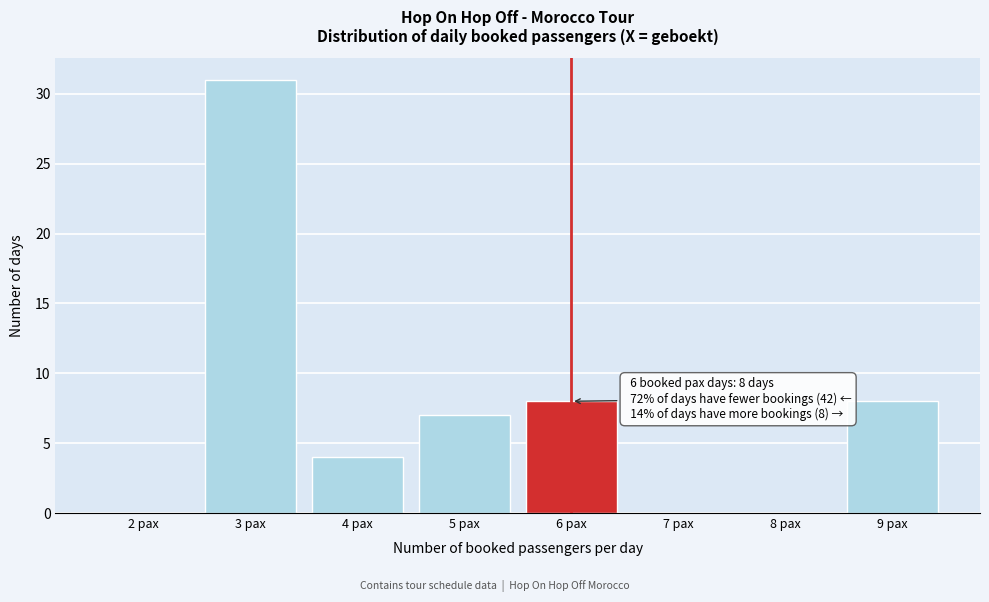

Reading right to left, list all the values displayed in this chart.

9 pax=8	8 pax=0	7 pax=0	6 pax=8	5 pax=7	4 pax=4	3 pax=31	2 pax=0